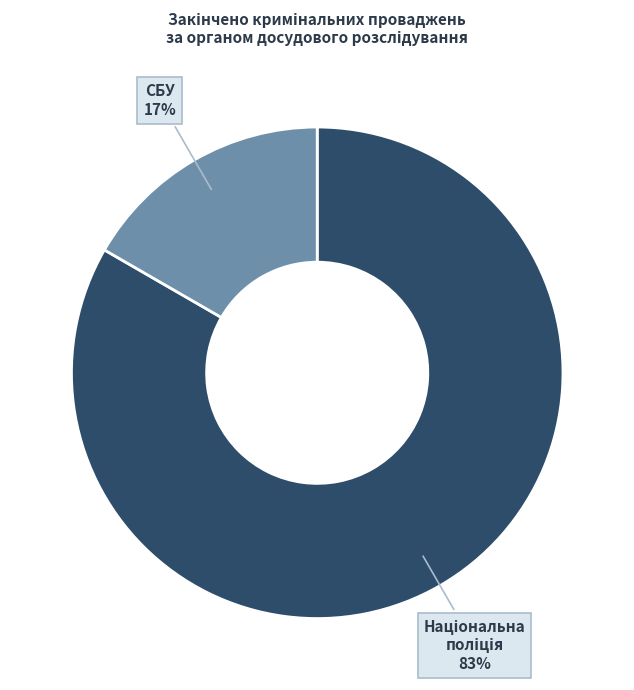

To the nearest percent, what is the average slice percentage?

50%